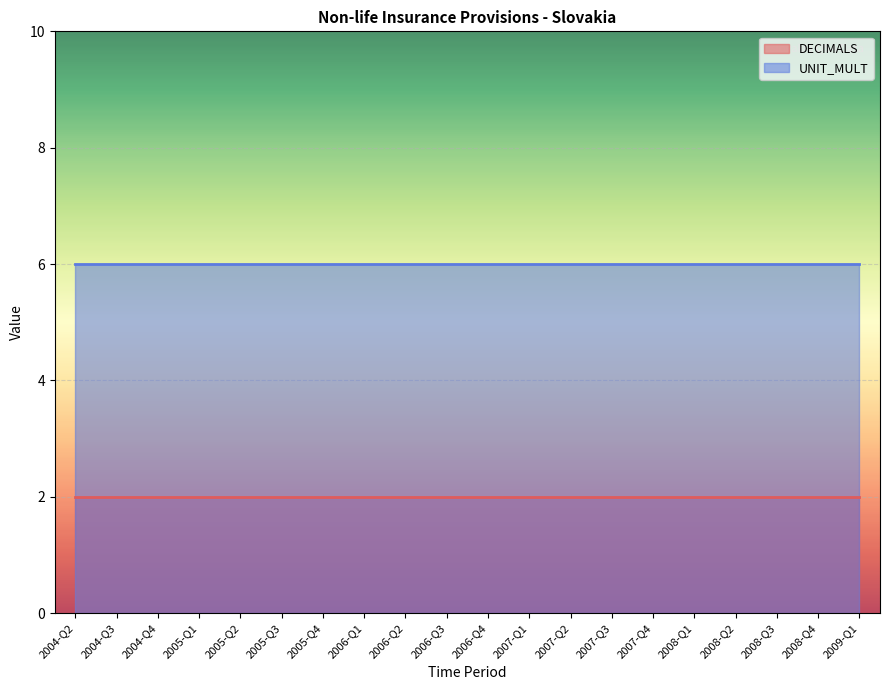

What is the label of the 1st point from the right?

2009-Q1